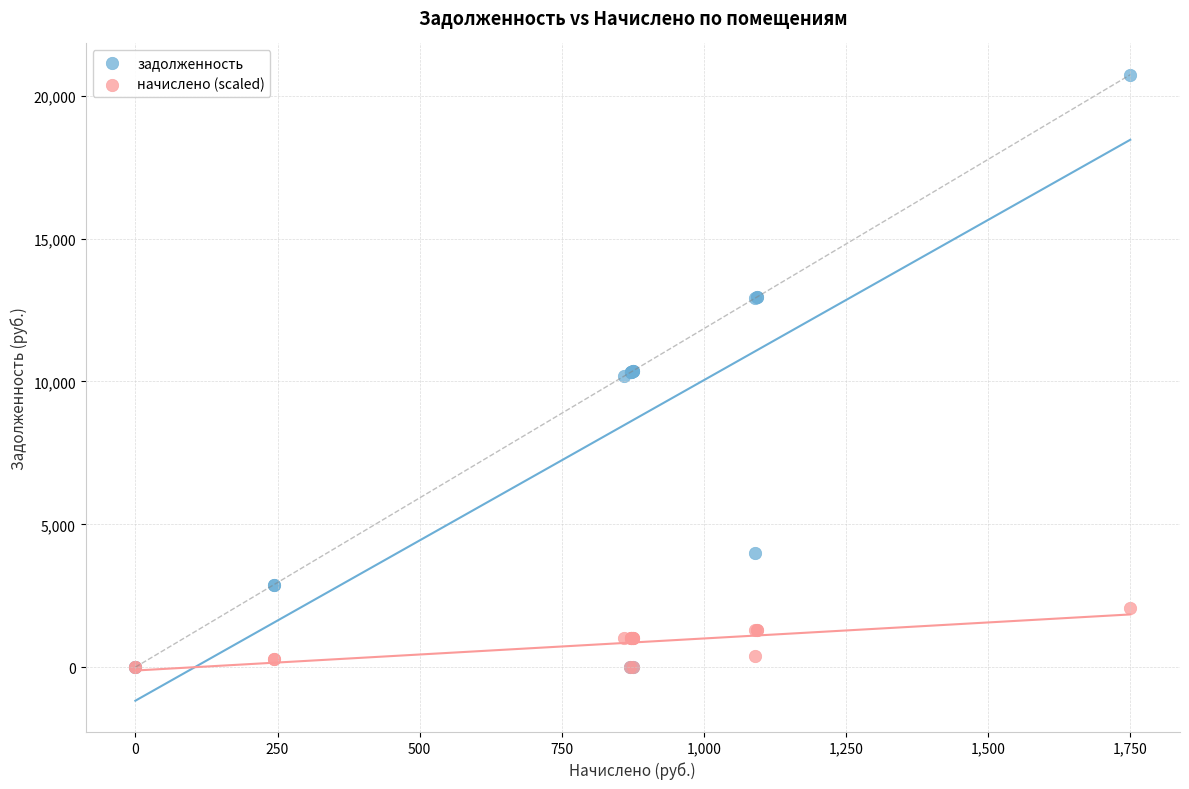

What are all the series names shown in the legend?

задолженность, начислено (scaled)